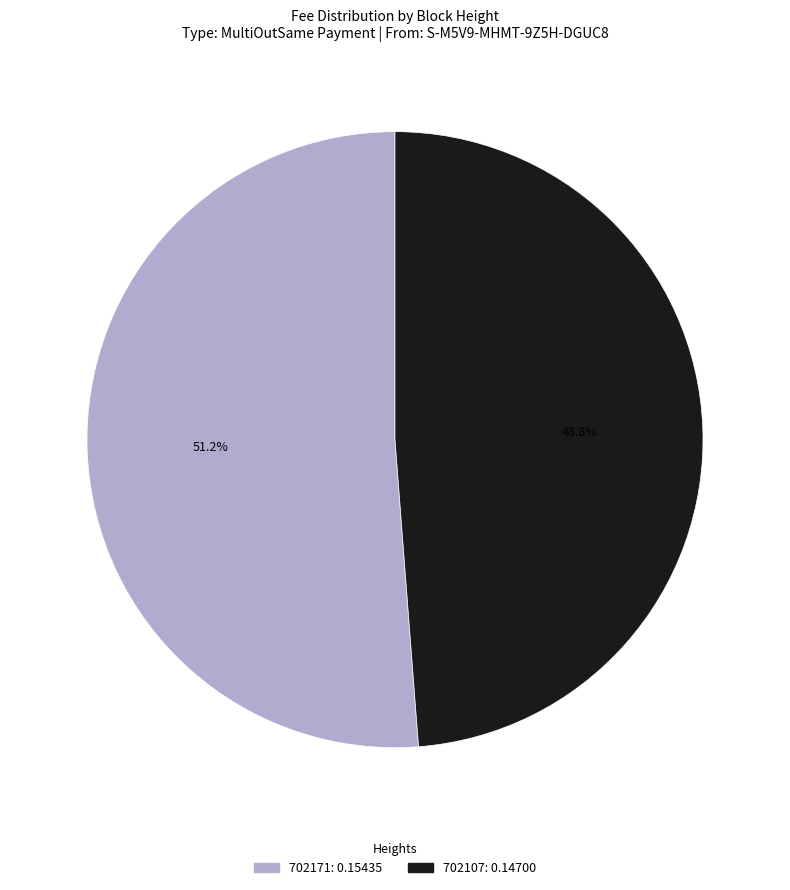

Combined, what portion of the pie is 702107 and 702171?

100.0%